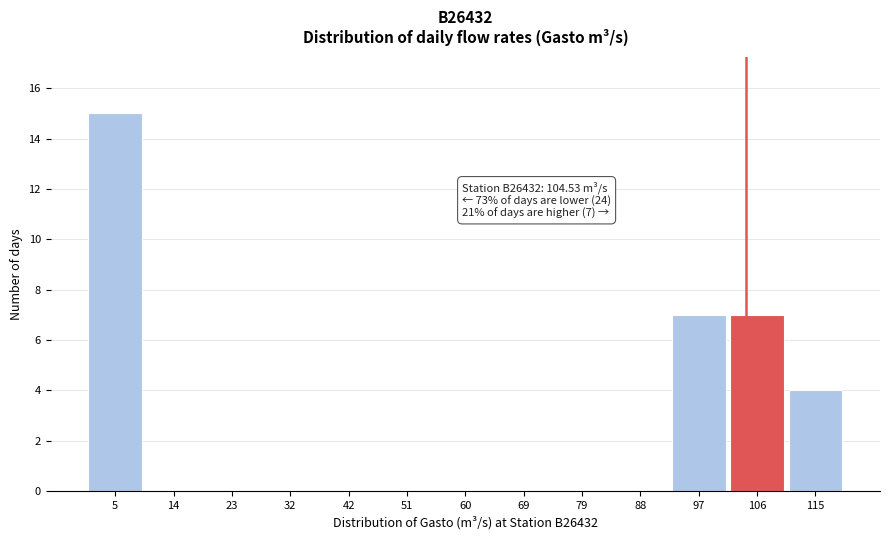

Which range on the x-axis has the tallest bar?

0 to 9